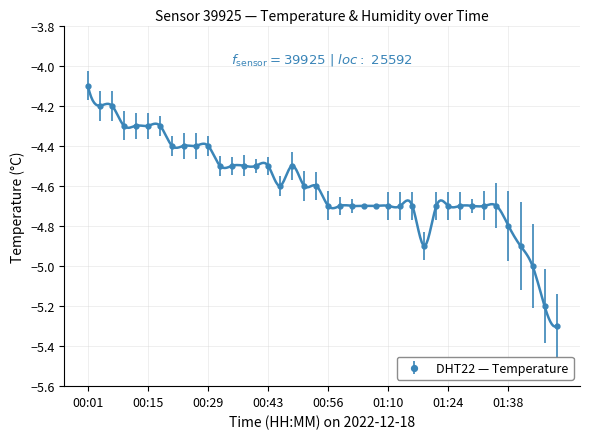

The chart shows a value of -4.7 at 01:16. True or false?

True